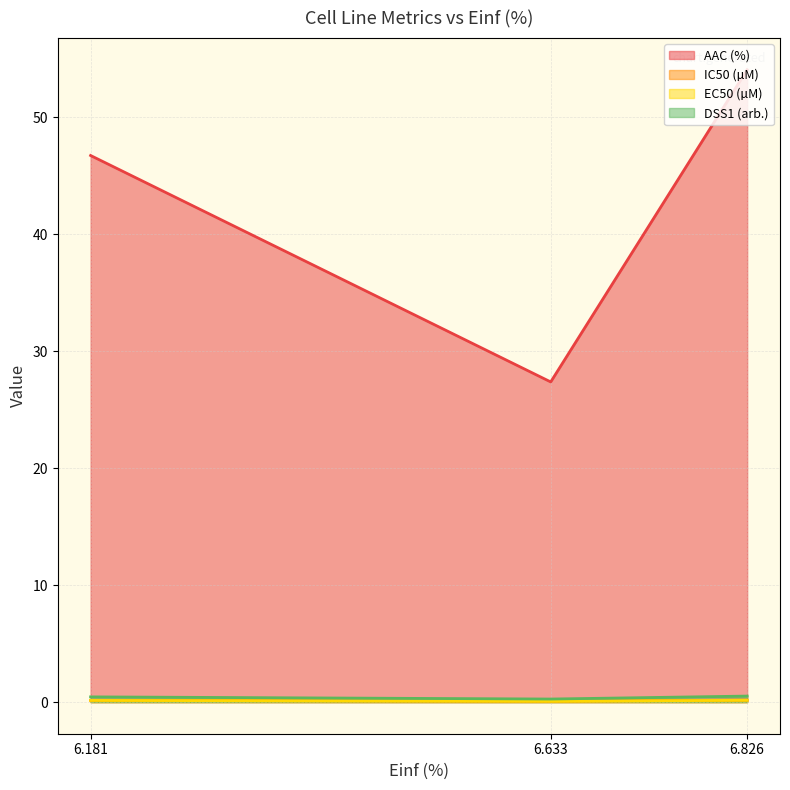

What is the lowest value of the IC50 (µM) series?

0.1